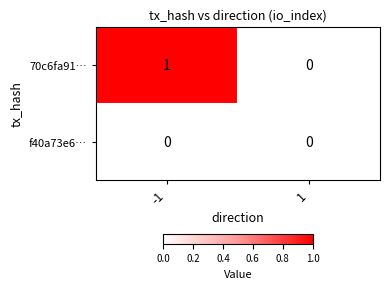

Is the value of f40a73e6… at -1 greater than the value of 70c6fa91… at -1?

No